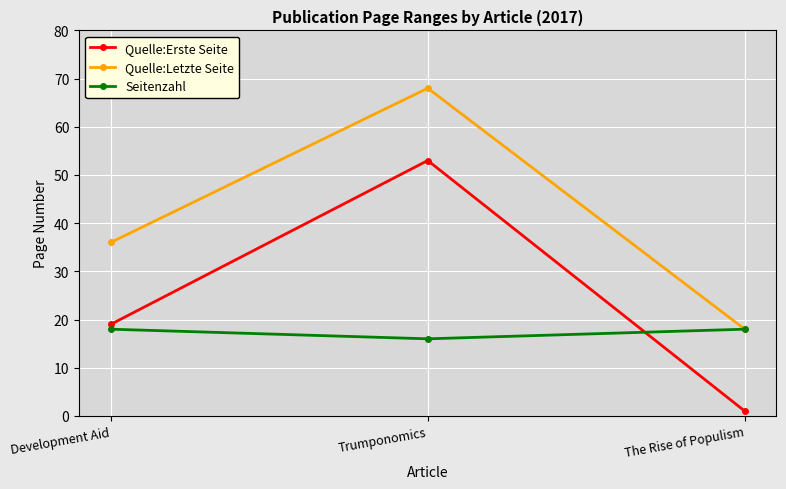

What is the minimum value for Quelle:Erste Seite?

1